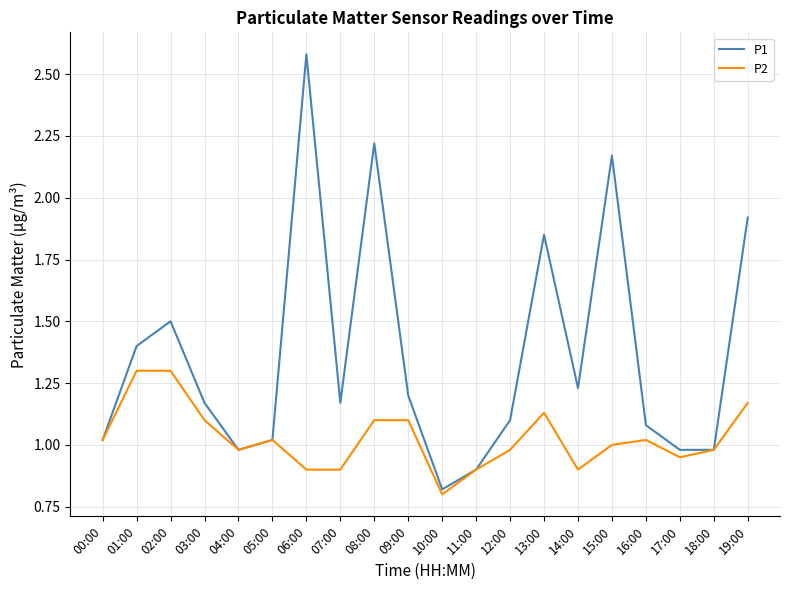

Which category has the highest value across all series?

06:00